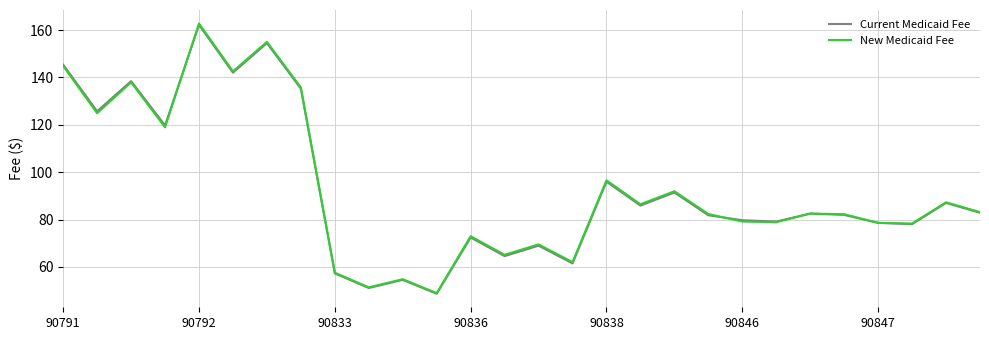

Which series has the largest range (max minus min)?

New Medicaid Fee